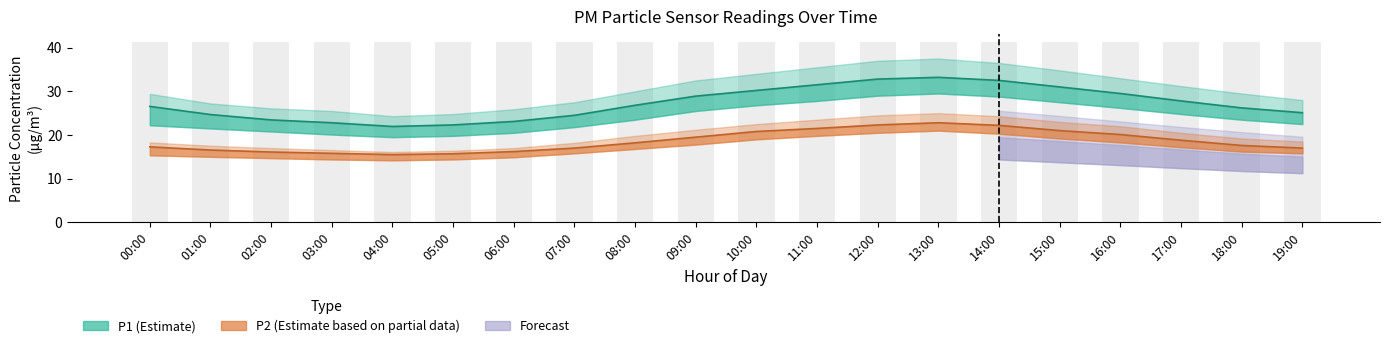

What is the average value of the P2 series?

18.6